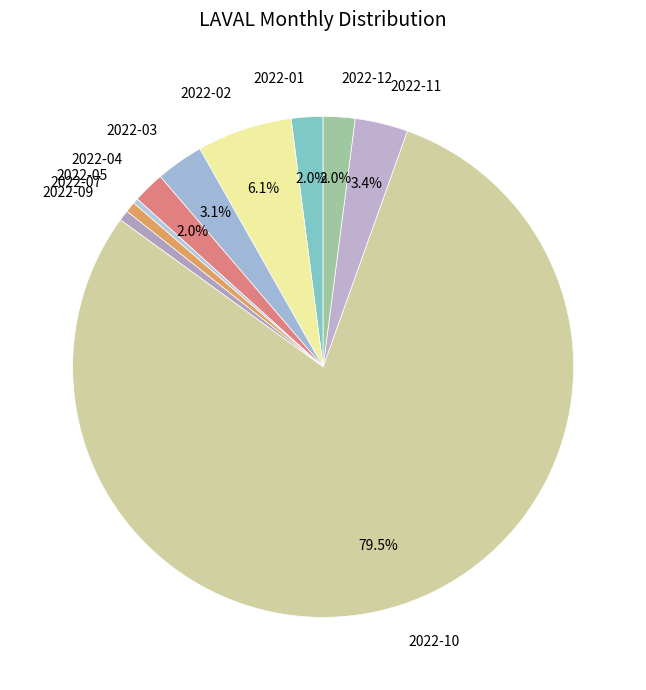

How many slices are in this pie chart?

10